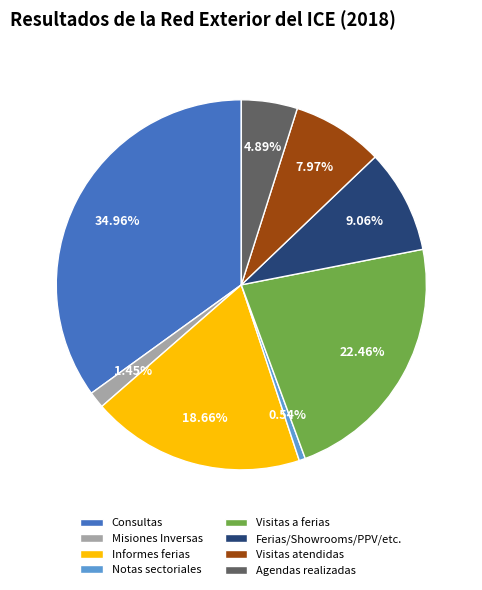

What percentage is the Agendas realizadas slice, to the nearest percent?

5%